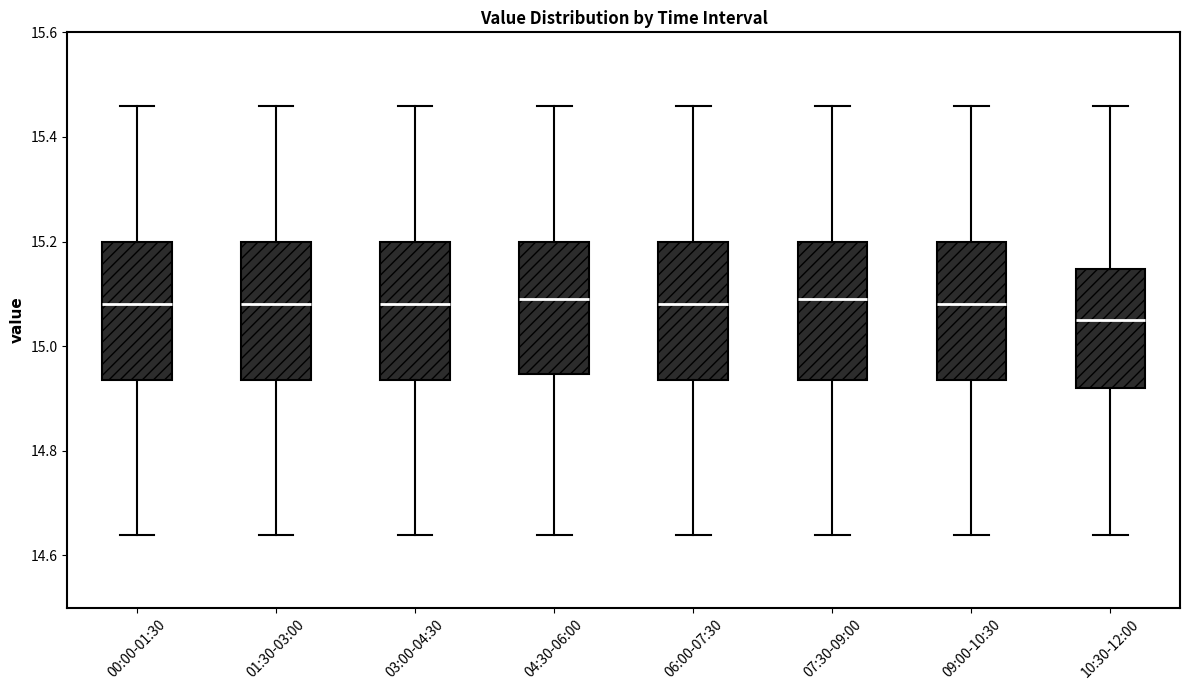

Where is the lower edge of the box for 01:30-03:00 on the y-axis? The values are not printed on the chart, so give them approximately, as read against the axis.

14.94